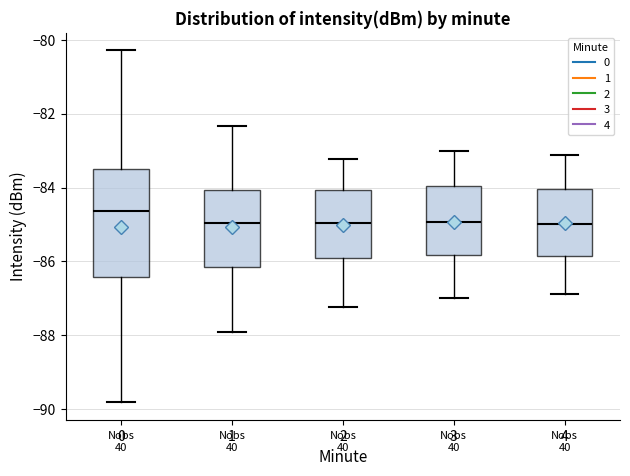

Which box is the tallest, from its lower edge to its upper edge?

0